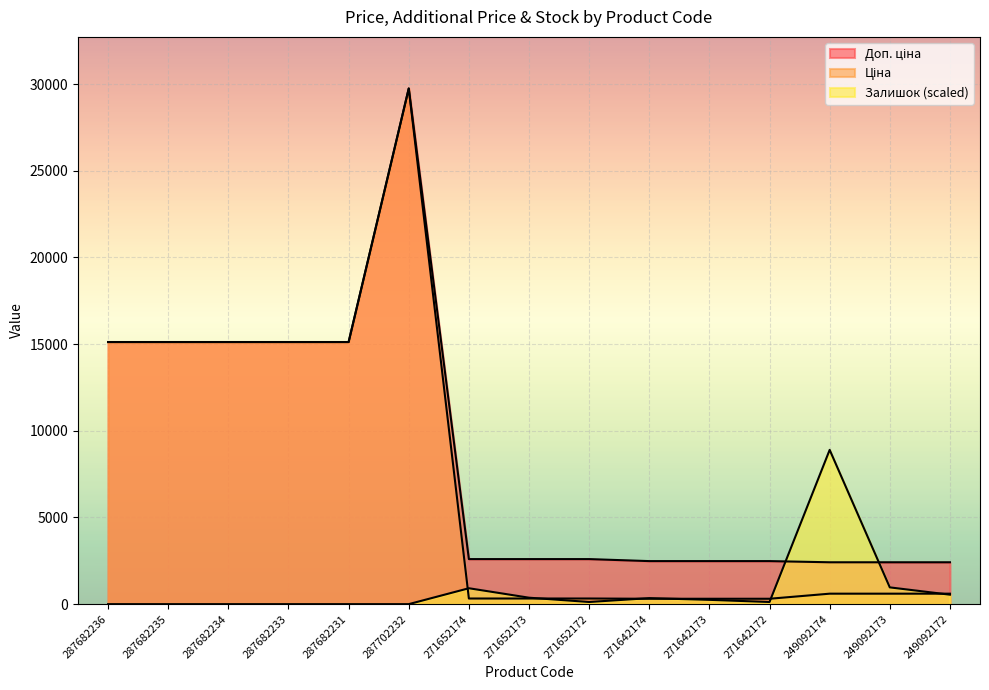

The value of Доп. ціна at 287702232 is 14598.4. True or false?

False